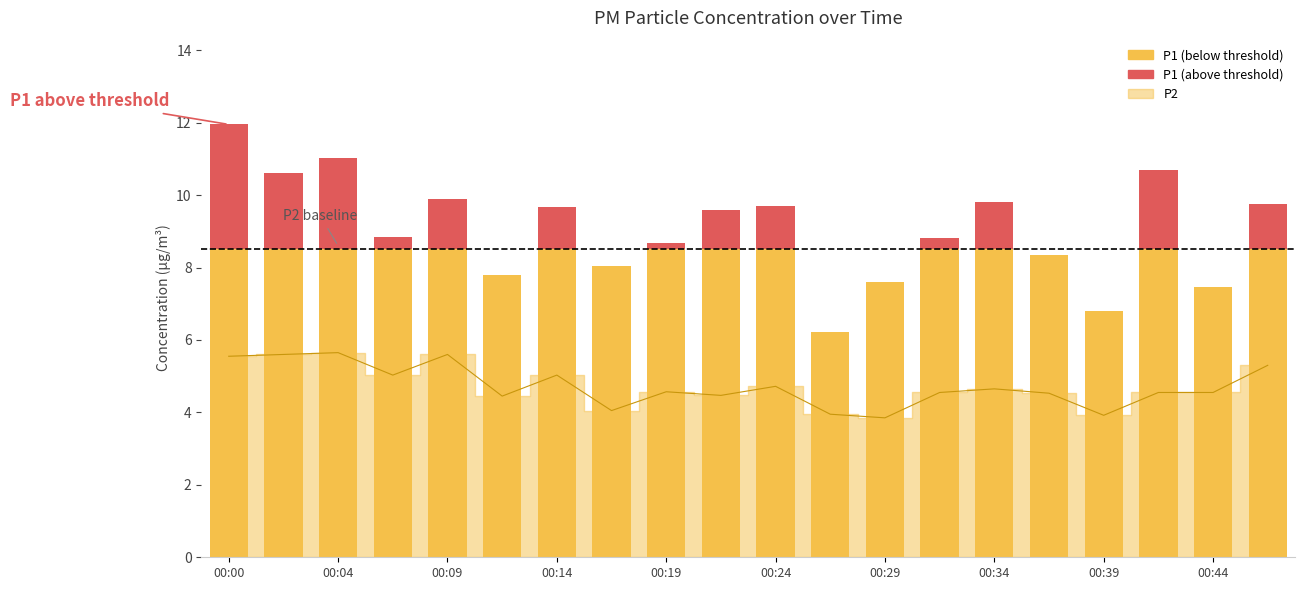

At which category does the chart reach its peak across all series?

00:04